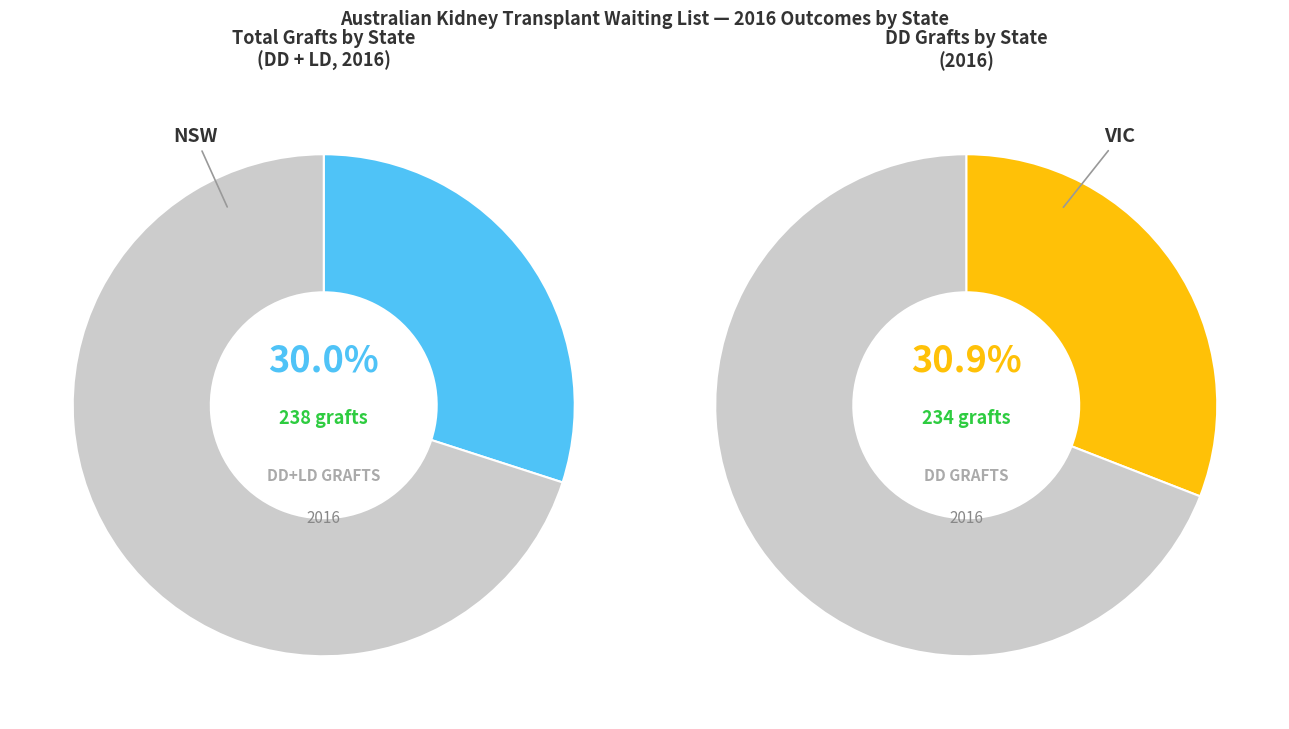

Is the sum of SA and NSW greater than half?

No